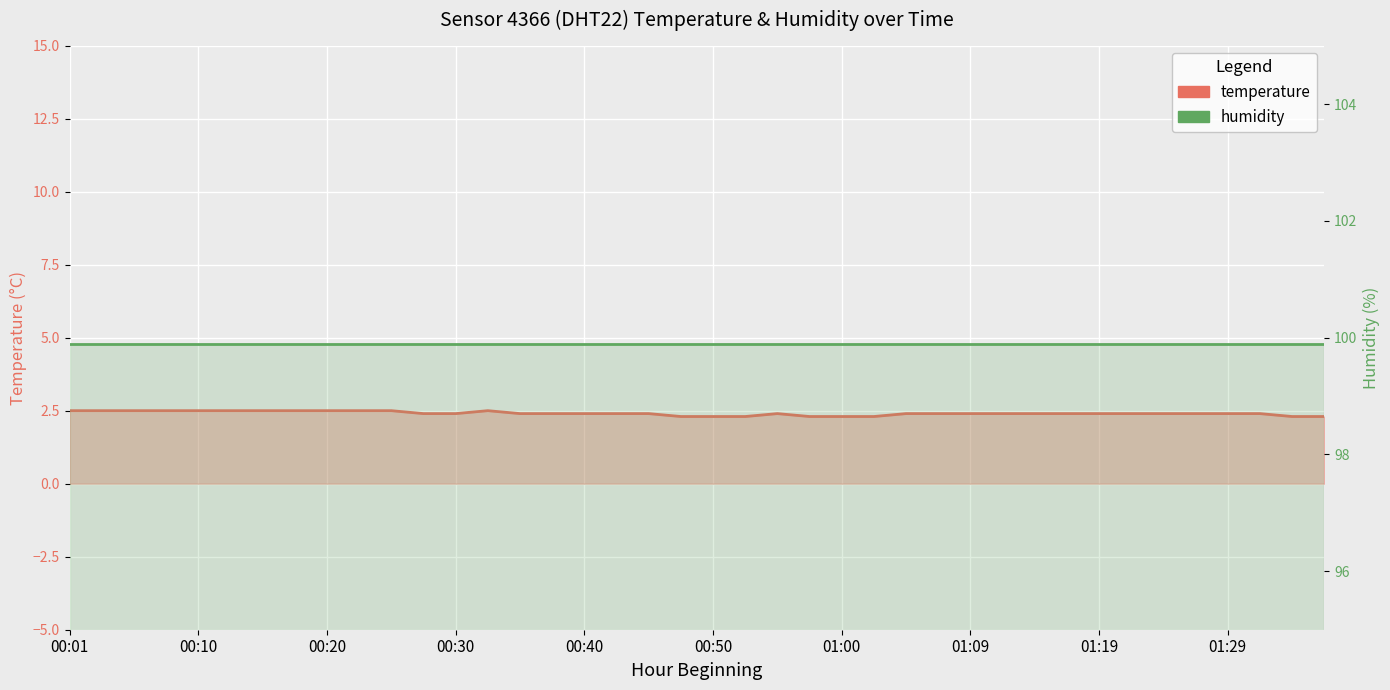

What is the label of the 10th point from the left?

00:23